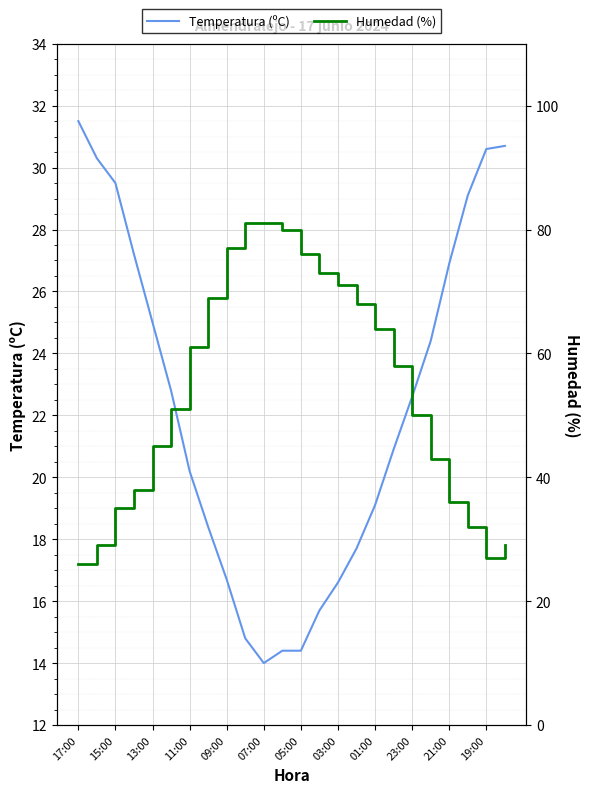

What is the difference between the maximum and minimum values in the Temperatura (ºC) series?

17.5